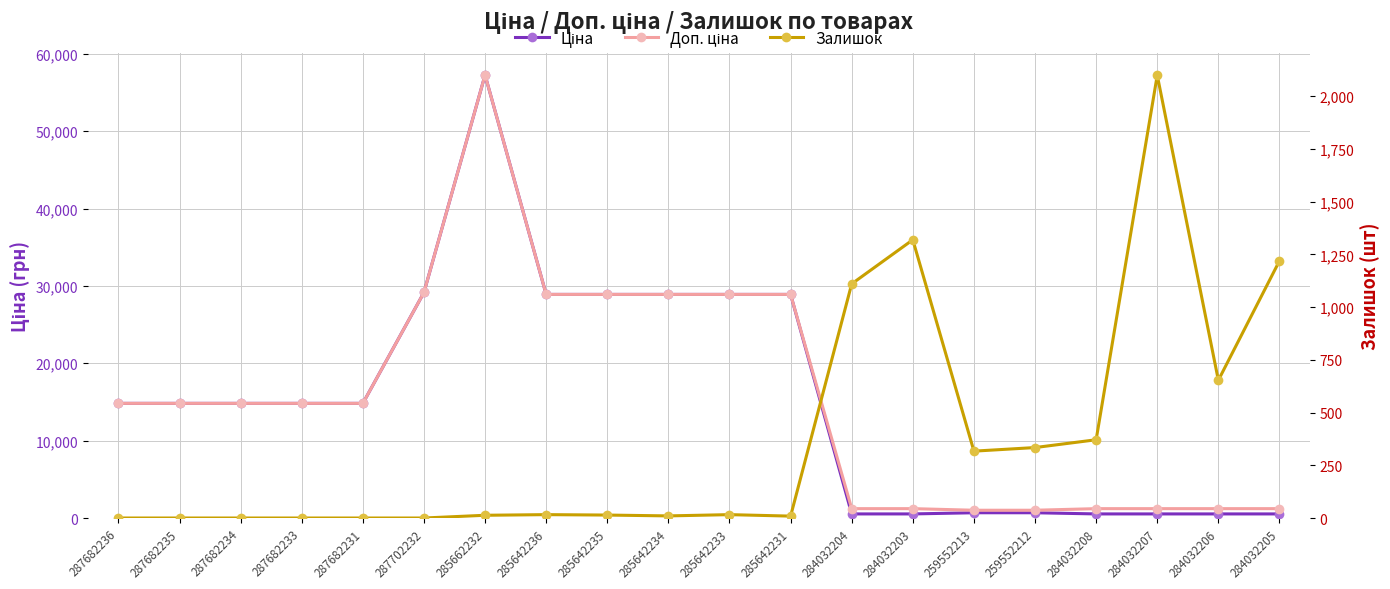

Count the number of categories in the chart.

20